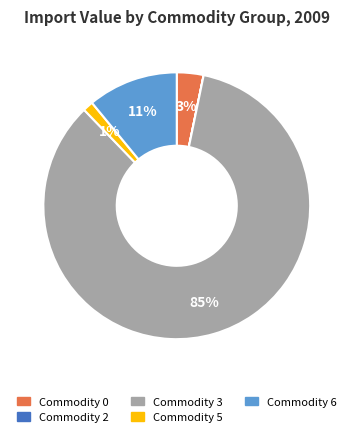

Between Commodity 0 and Commodity 6, which is larger?

Commodity 6